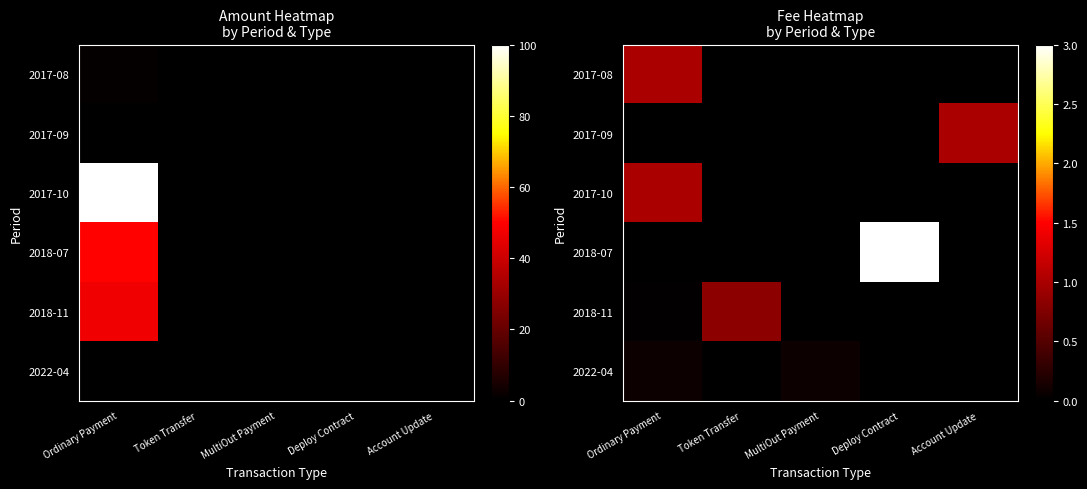

At which category is the sum across all series the highest?

Deploy Contract